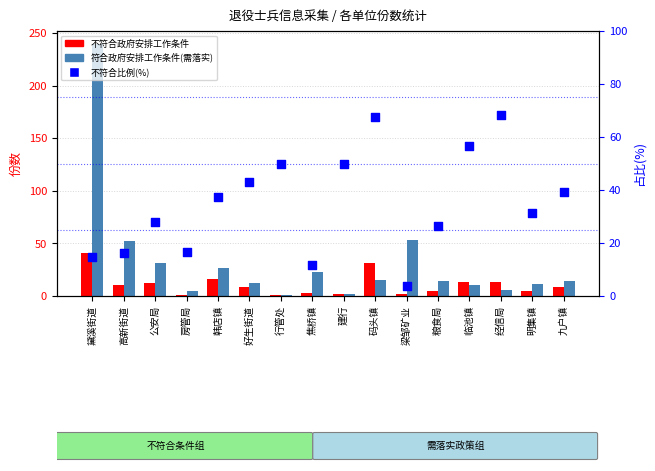

At which category is the sum across all series the highest?

黛溪街道